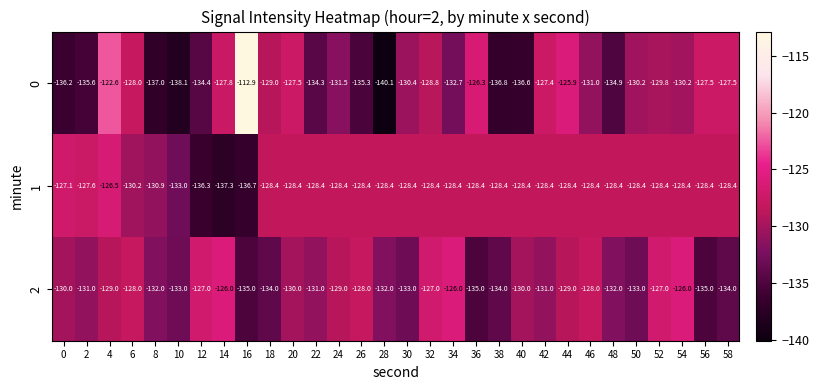

At which category does the chart reach its peak across all series?

16